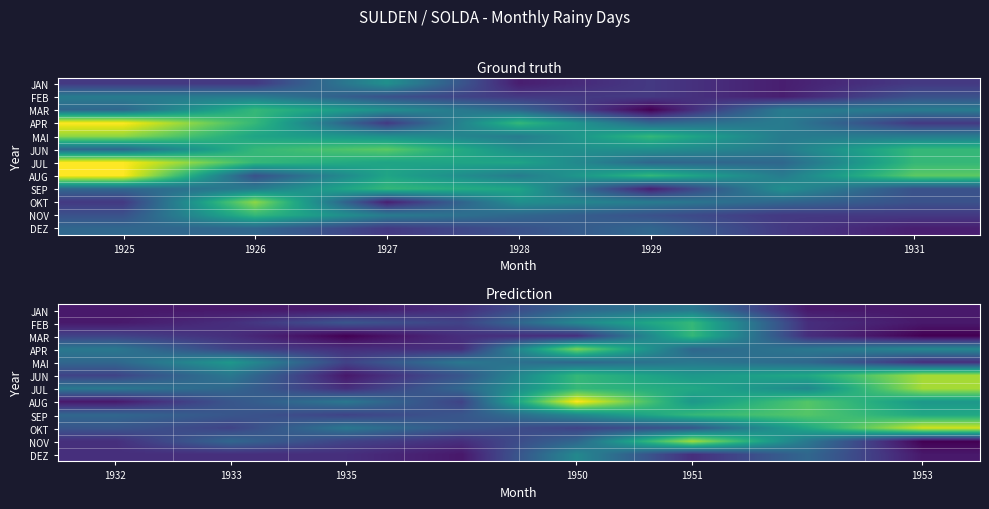

Is the value of MAR at 1932 greater than the value of OKT at 1950?

No